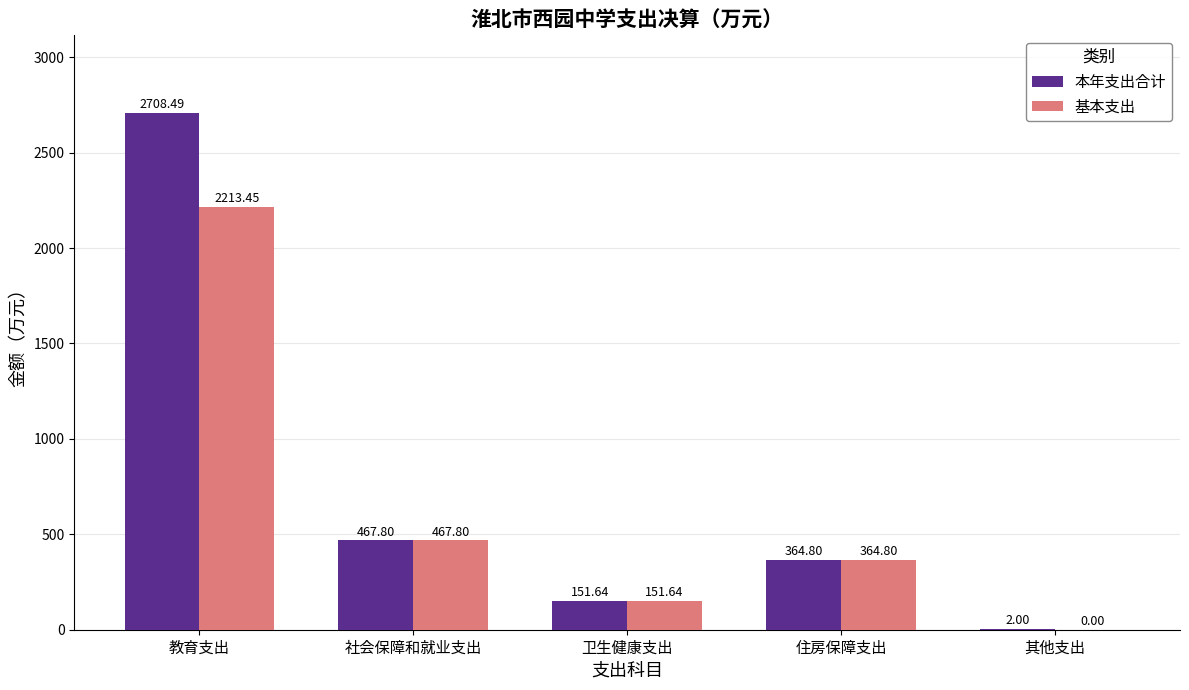

Is the value of 本年支出合计 at 住房保障支出 greater than the value of 基本支出 at 卫生健康支出?

Yes